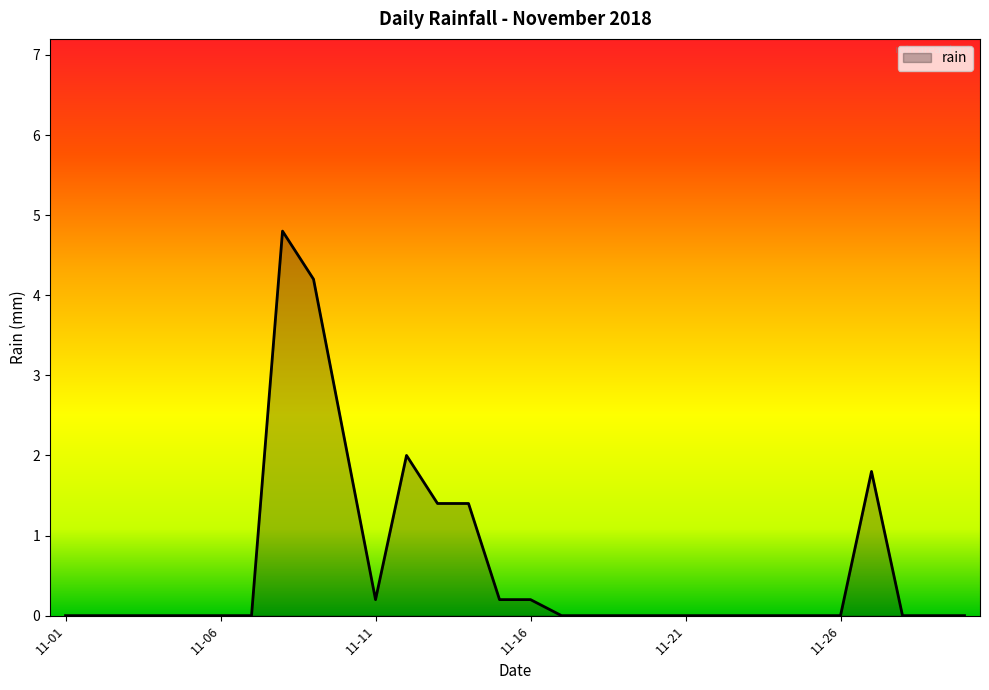

What is the difference between the maximum and minimum values?

4.8